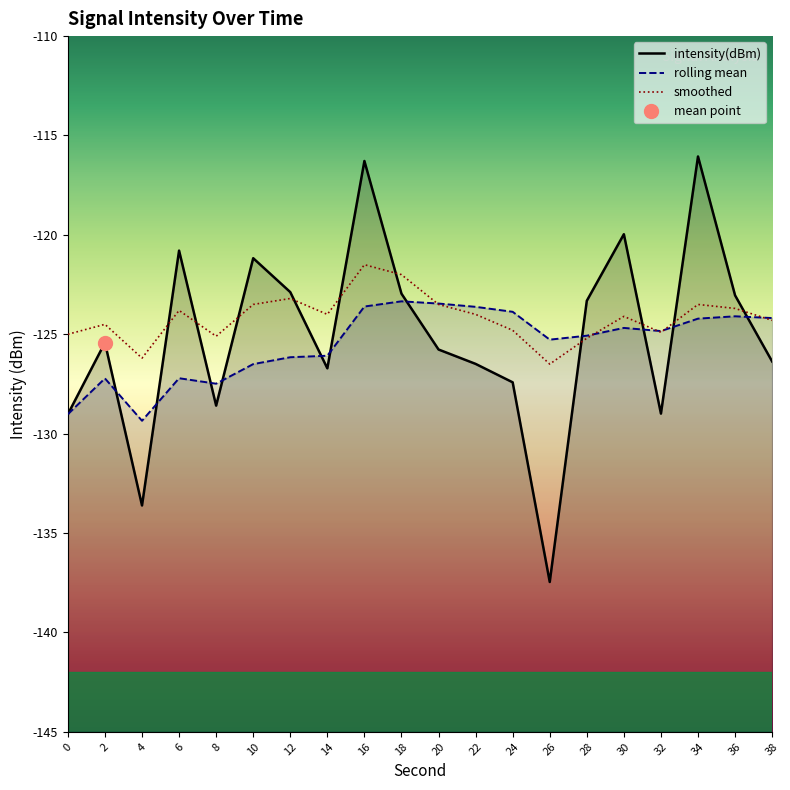

At how many categories does at least one series exceed -117?

2